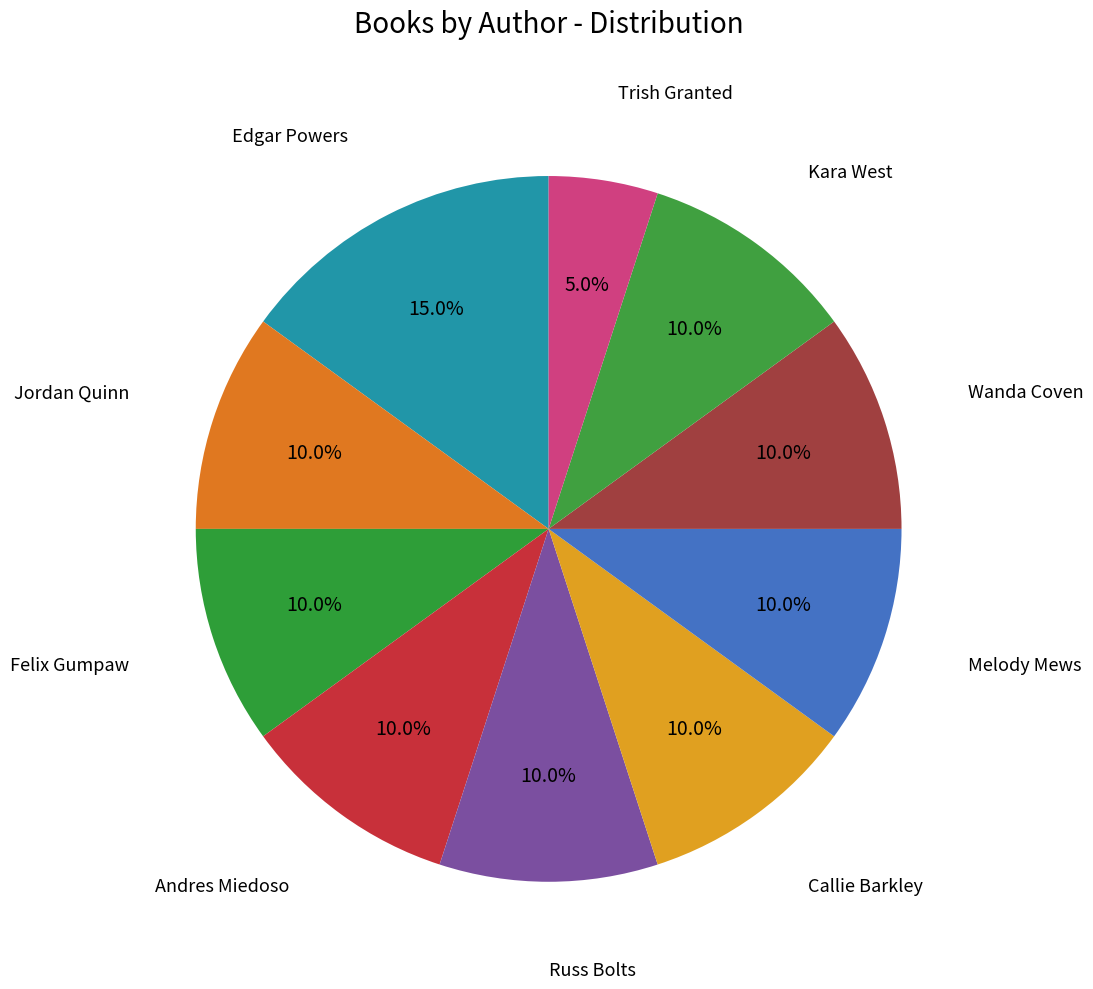

Count the number of slices in the pie.

10